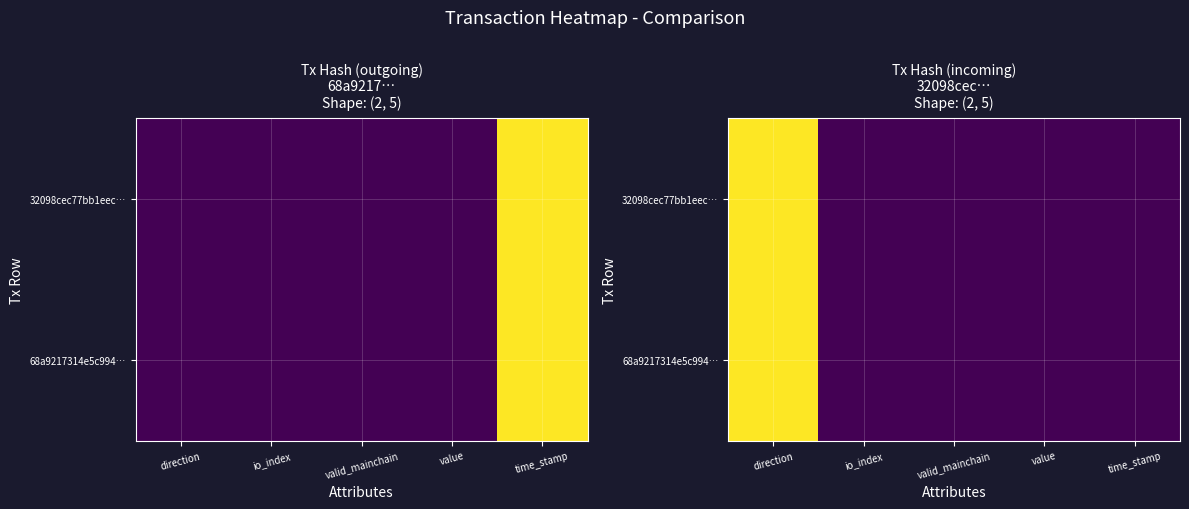

Rank the series by their maximum value, from lowest to highest.

32098cec77bb1eec…, 68a9217314e5c994…